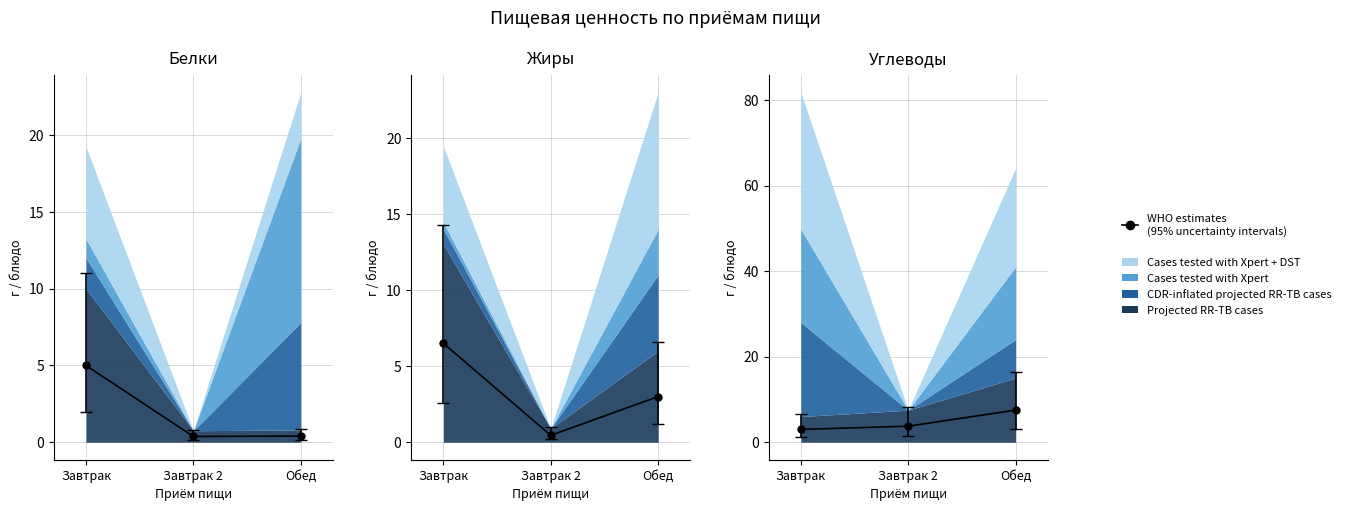

How many lines are shown in the chart?

3